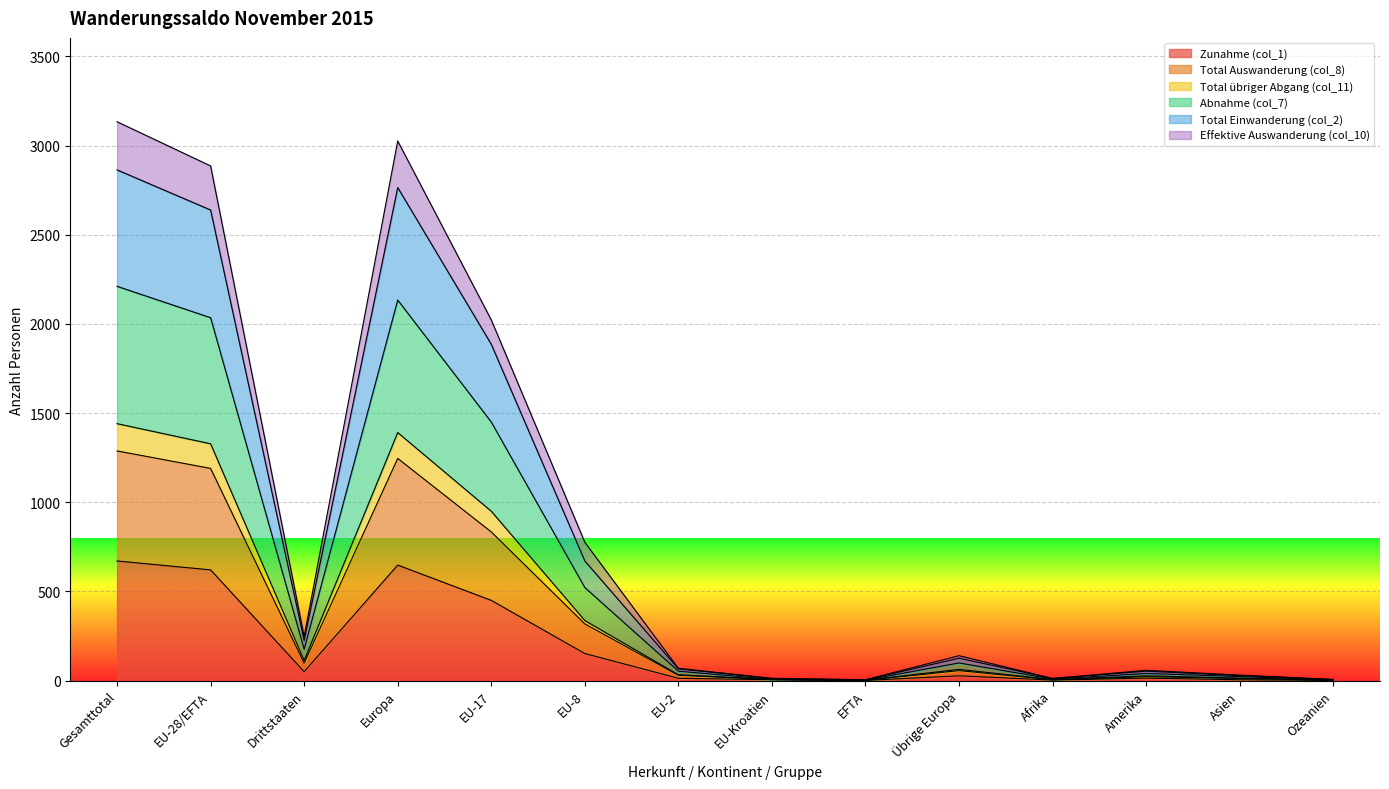

What are all the series names shown in the legend?

Zunahme (col_1), Total Auswanderung (col_8), Total übriger Abgang (col_11), Abnahme (col_7), Total Einwanderung (col_2), Effektive Auswanderung (col_10)